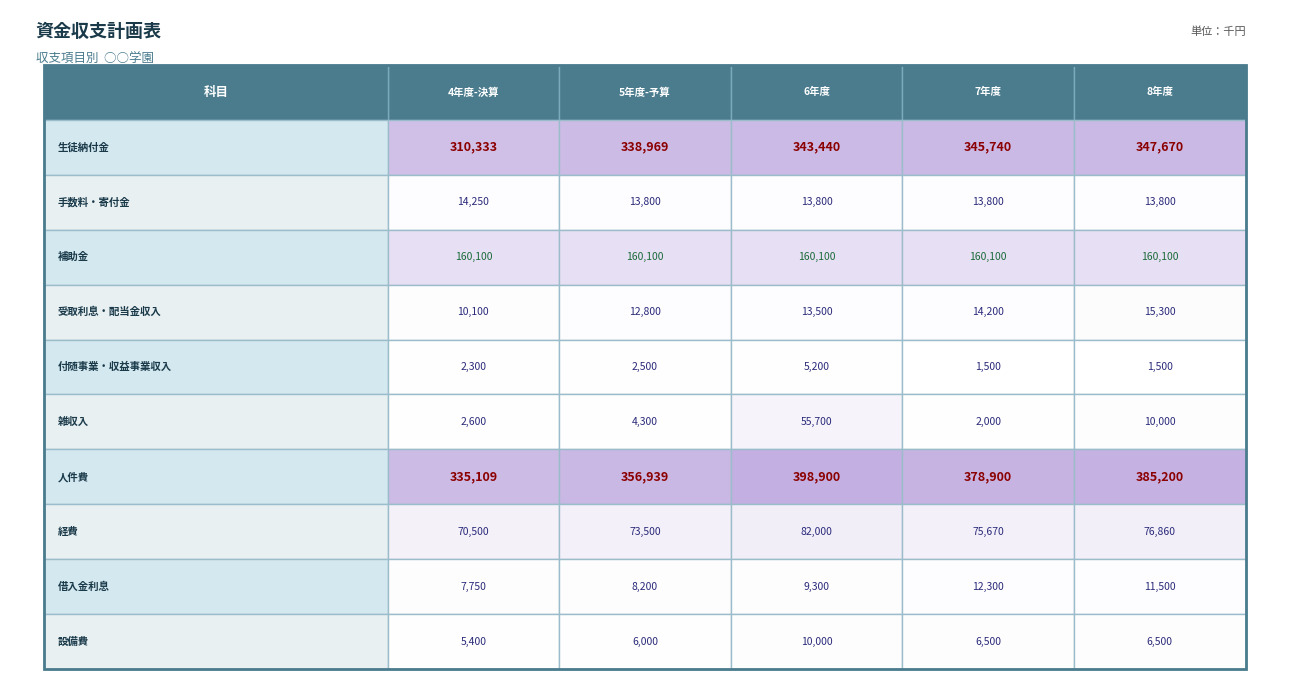

Is it true that 補助金 equals 160100 at 2?

True